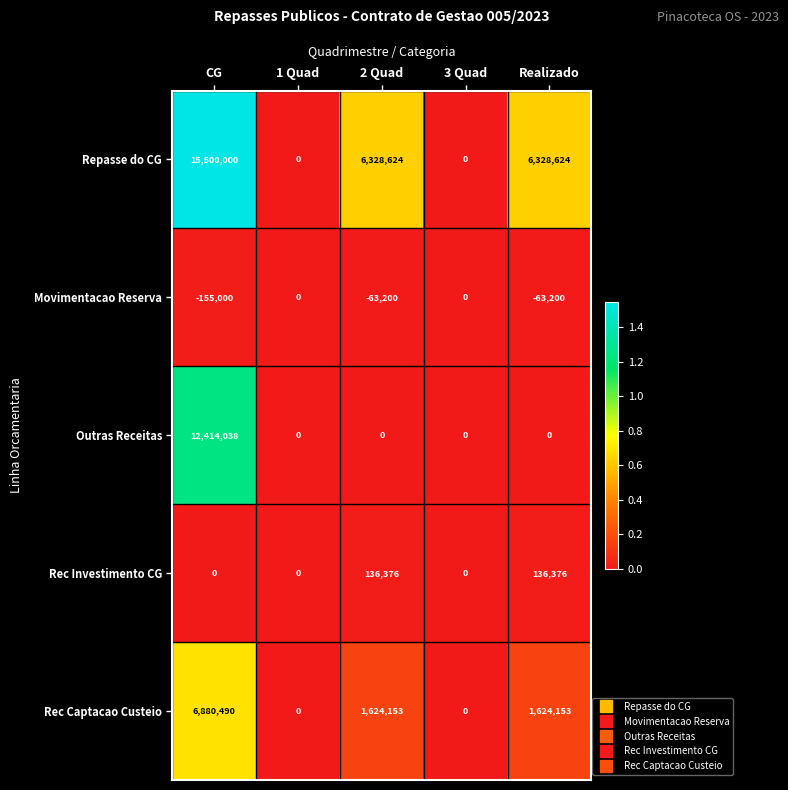

At how many categories does at least one series exceed 3764115?

3